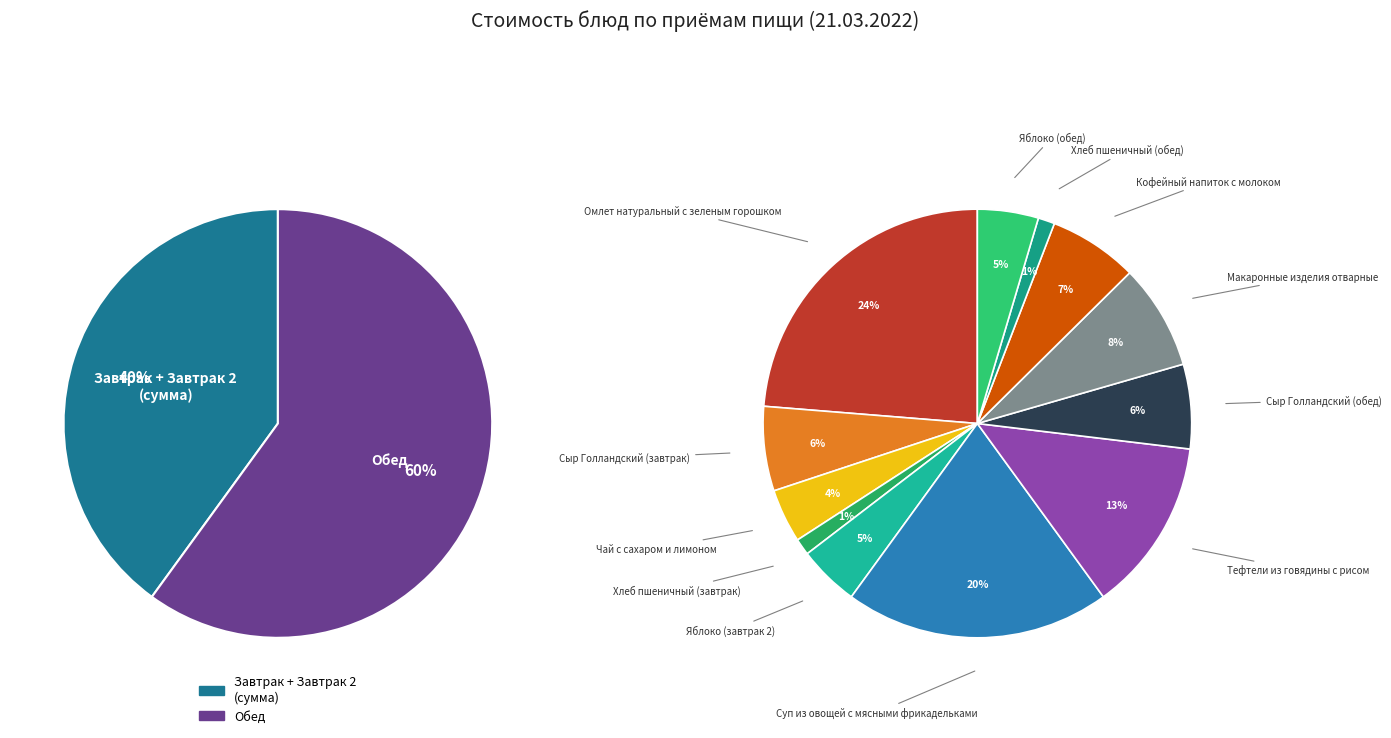

To the nearest percent, what is the combined percentage of Чай с сахаром и лимоном and Макаронные изделия отварные?

12%